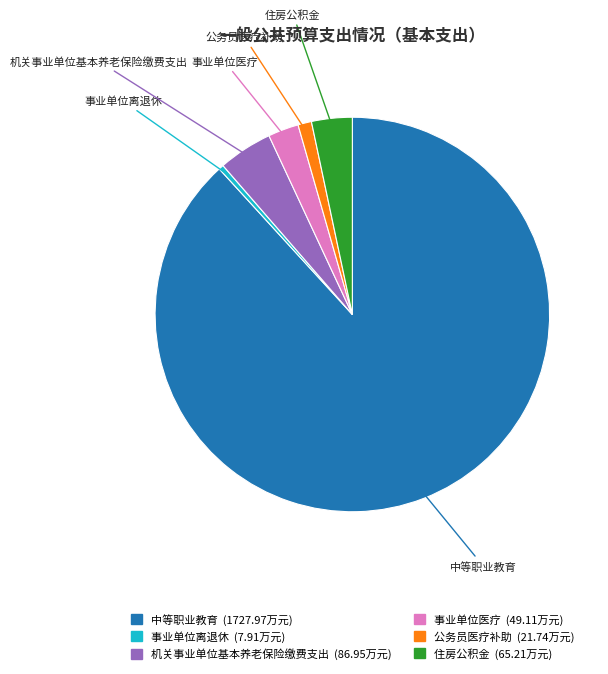

Combined, do 中等职业教育 and 事业单位医疗 account for over 50%?

Yes